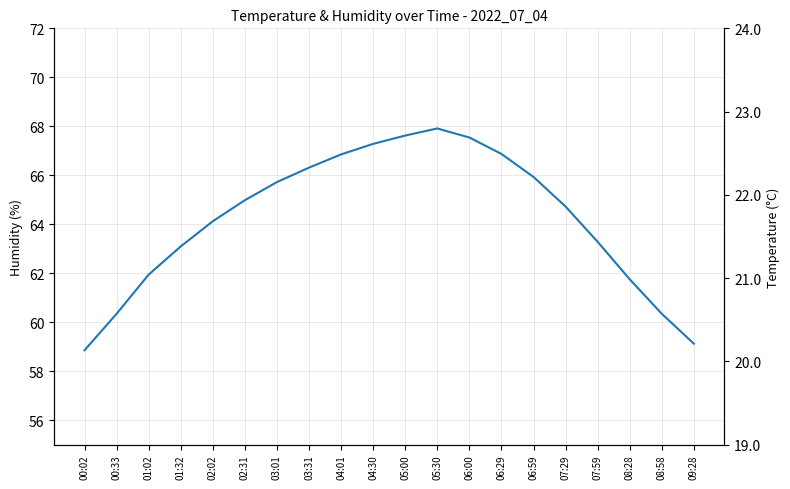

Where is temperature nearest to the value 21?

07:29